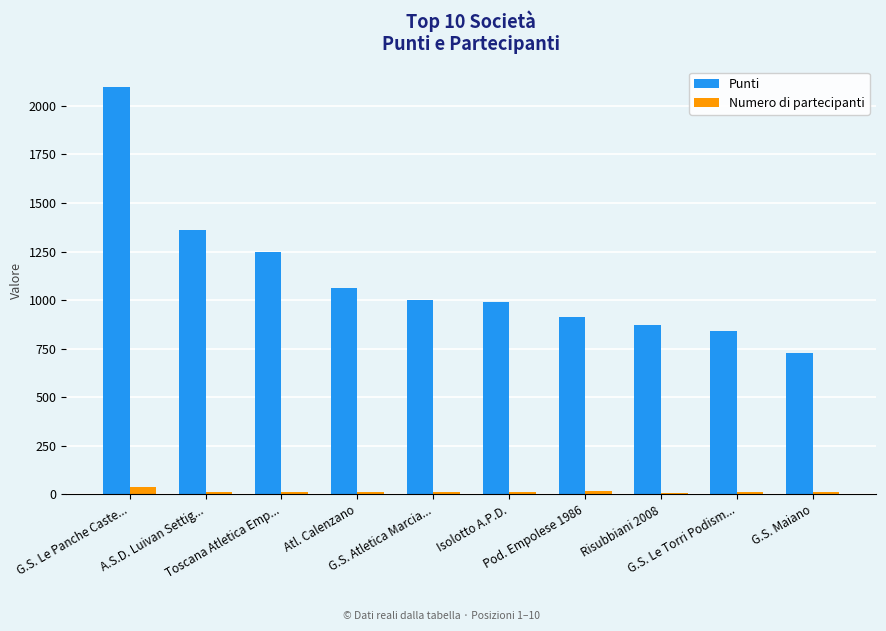

Rank the series by their maximum value, from highest to lowest.

Punti, Numero di partecipanti